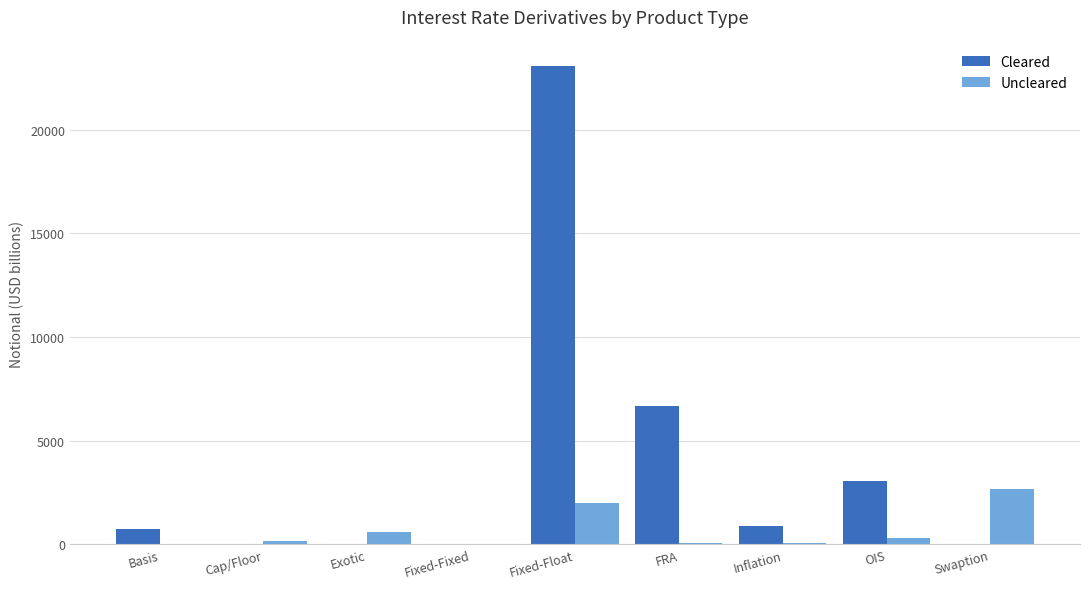

Is it true that Cleared equals 23047 at Fixed-Float?

True